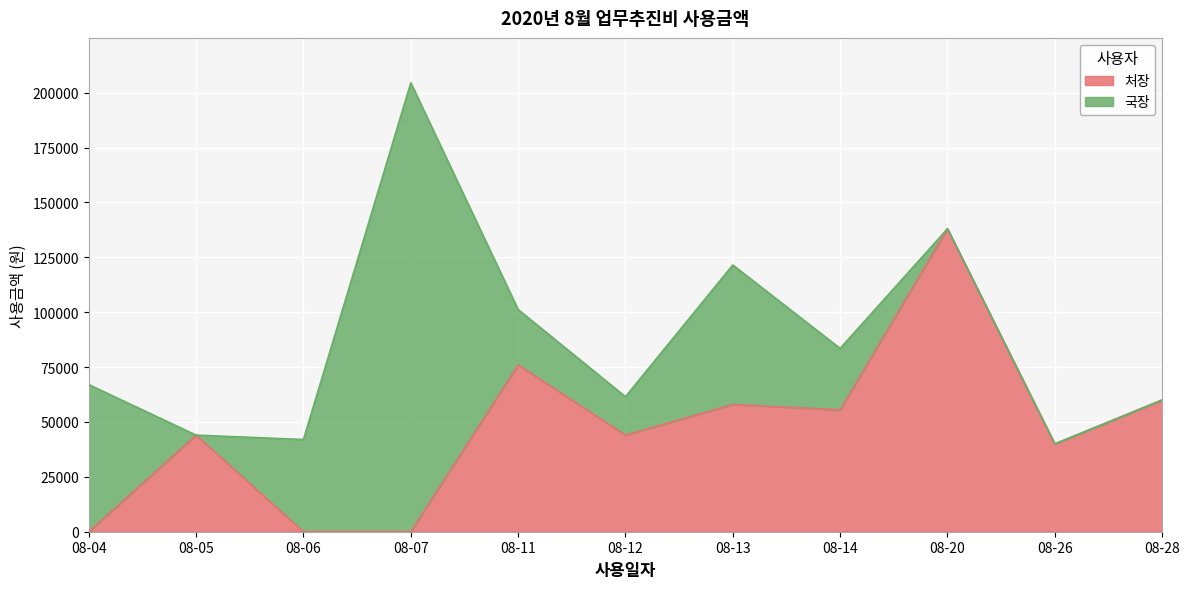

At which category does the data reach its first local valley?

08-12